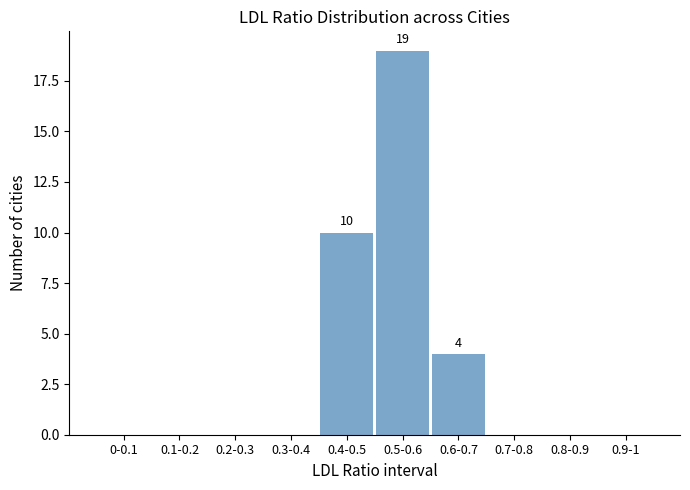

Reading left to right, what are all the values shown in this chart?

0-0.1=0	0.1-0.2=0	0.2-0.3=0	0.3-0.4=0	0.4-0.5=10	0.5-0.6=19	0.6-0.7=4	0.7-0.8=0	0.8-0.9=0	0.9-1=0